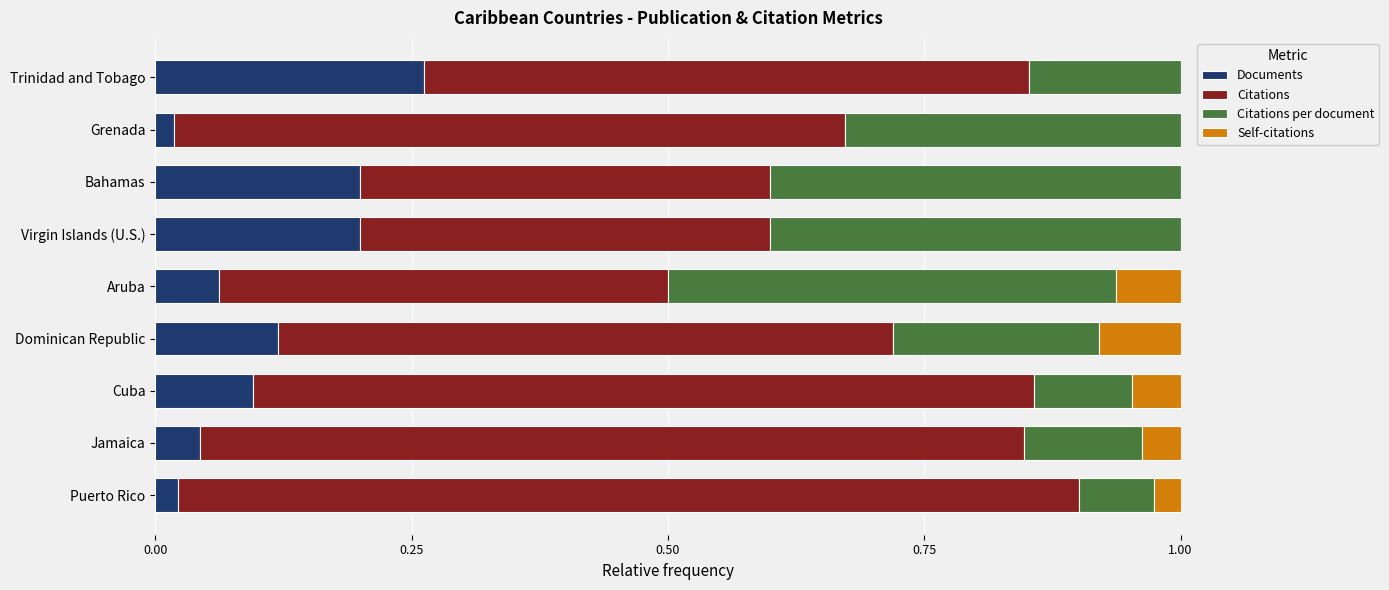

The Documents series shows 0.1 at Trinidad and Tobago. True or false?

False